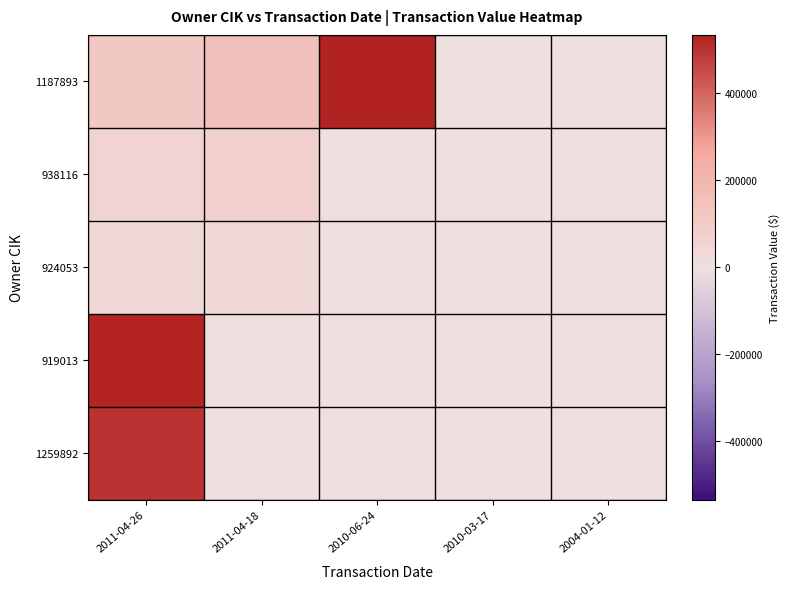

Count the number of data series in this chart.

5